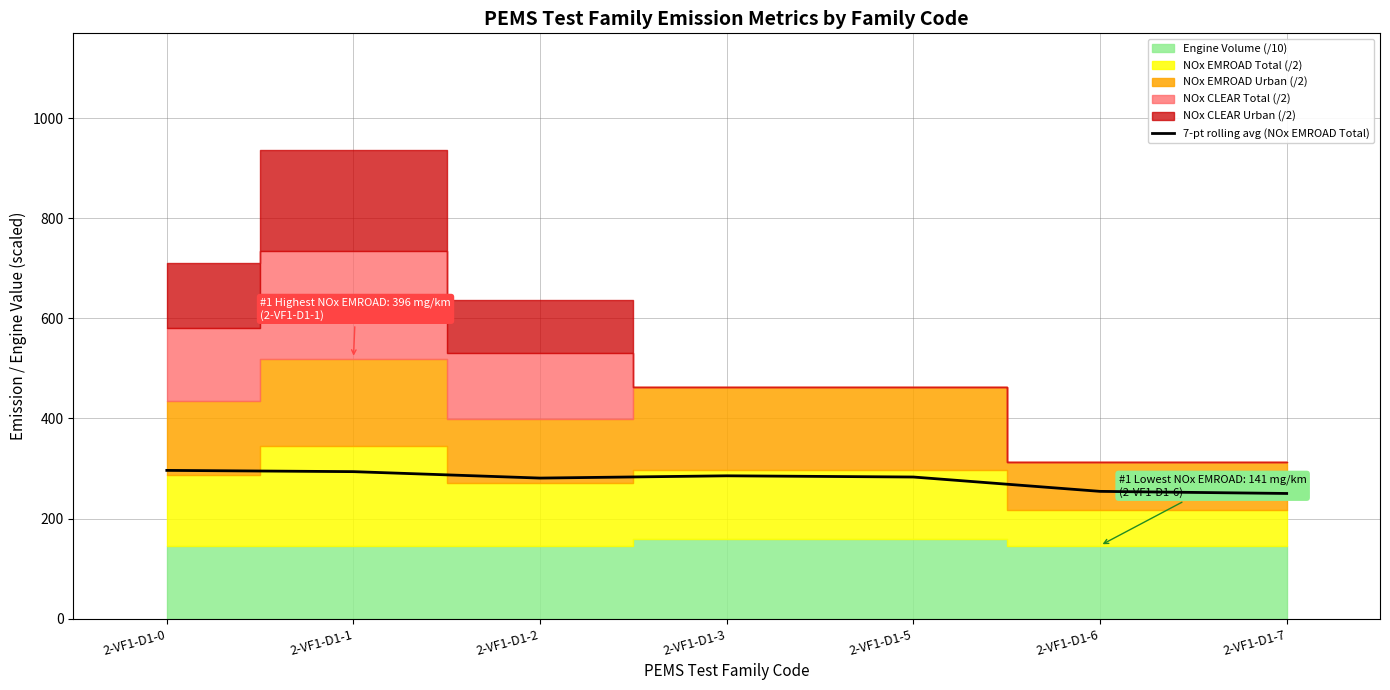

Reading left to right, what are all the values shown in this chart?

2-VF1-D1-0=296.2	2-VF1-D1-1=293.7	2-VF1-D1-2=280.9	2-VF1-D1-3=285.4	2-VF1-D1-5=283.0	2-VF1-D1-6=254.3	2-VF1-D1-7=250.1